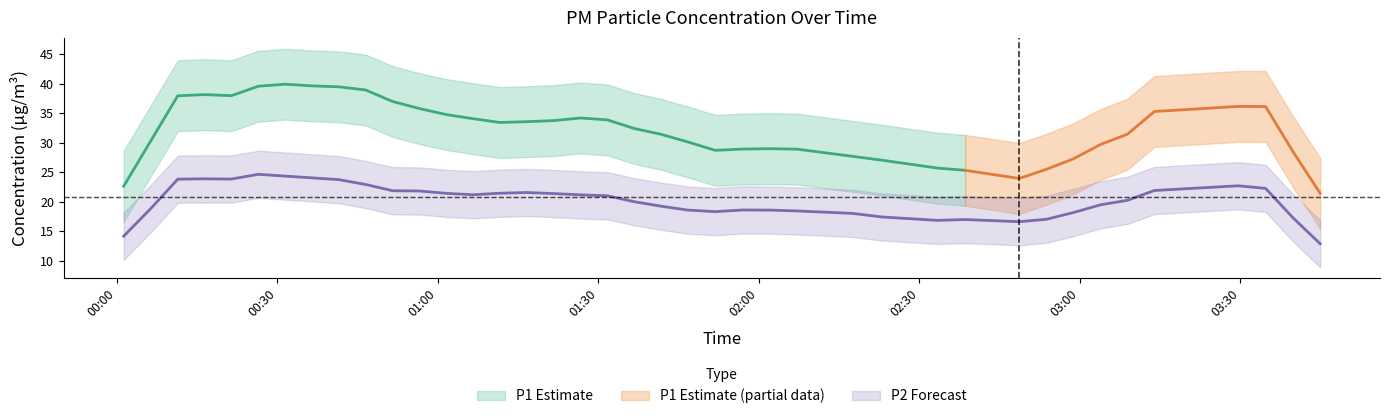

At 4, list the series in order from smallest to largest.

P2, P1